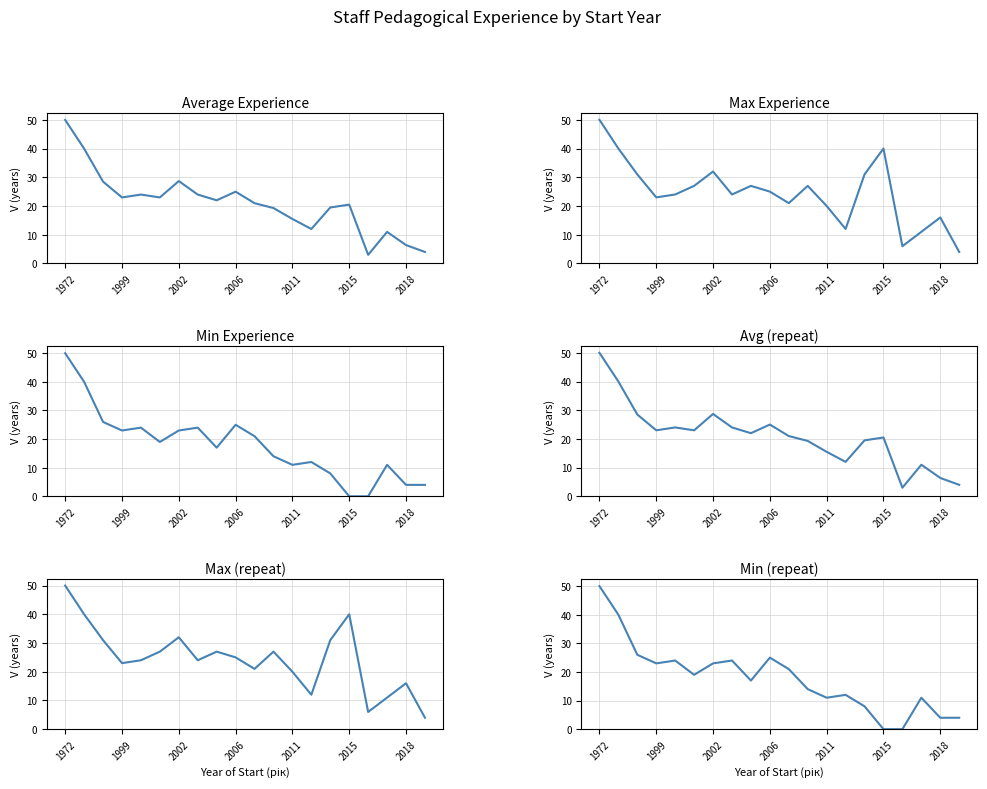

What is the highest value of the Average Experience series?

50.0